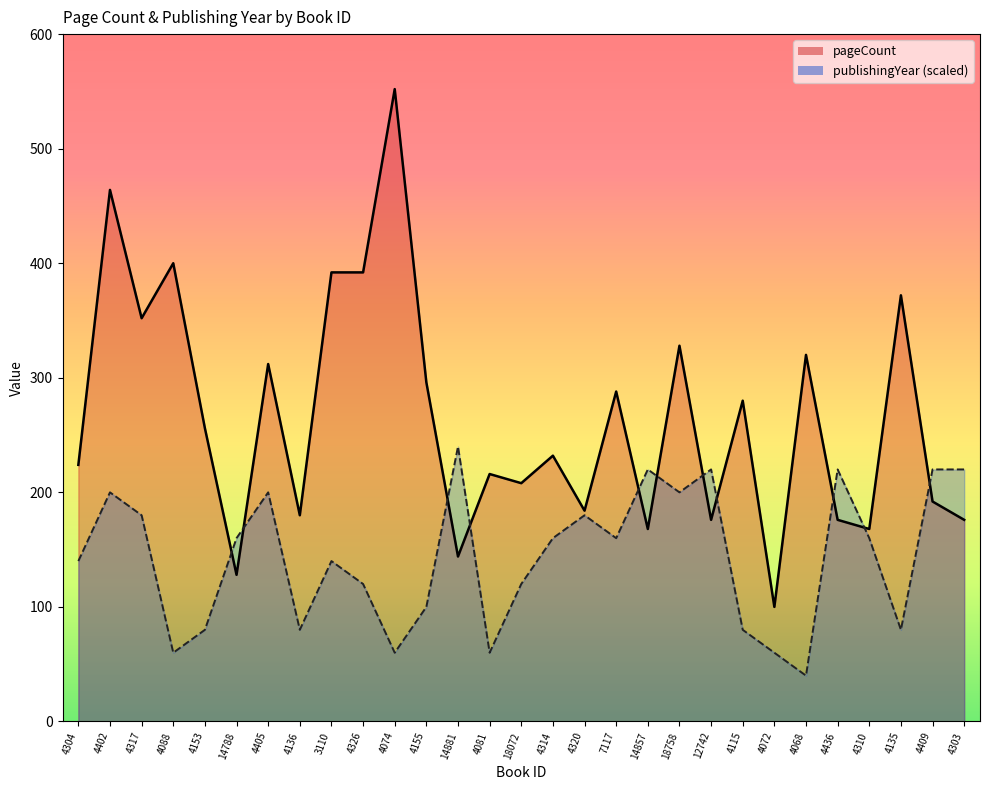

What value does the pageCount series have at 4310?

168